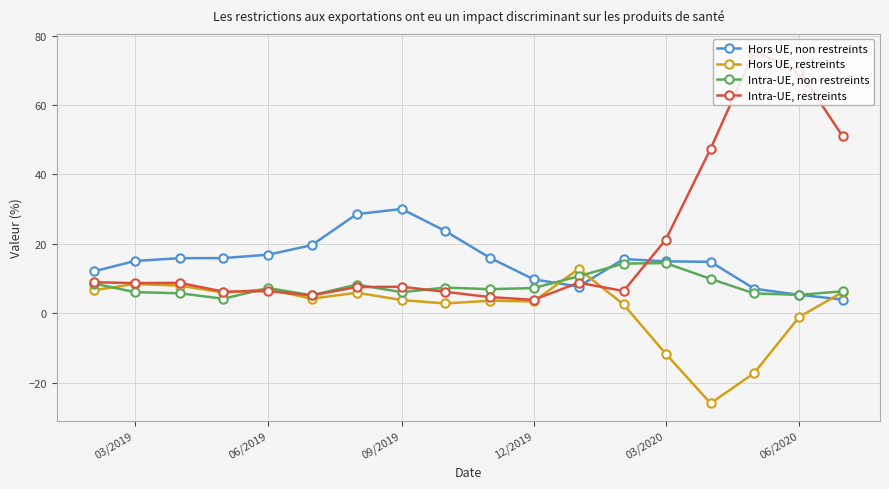

Which series ends up on top after the final intersection of Hors UE, non restreints and Intra-UE, restreints?

Intra-UE, restreints